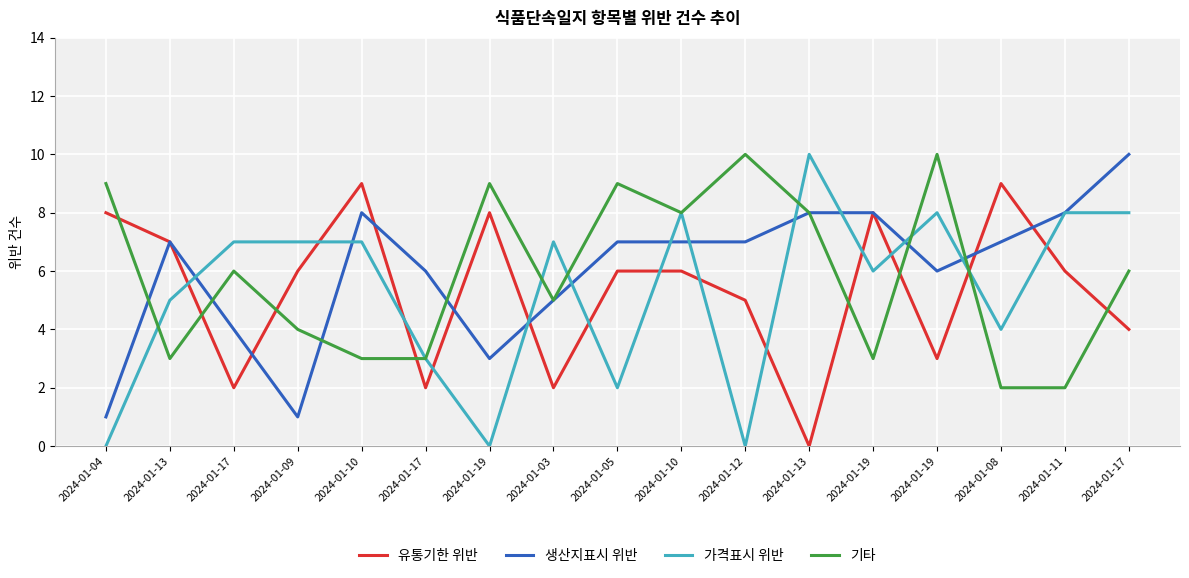

What is the label of the 14th point from the left?

2024-01-19